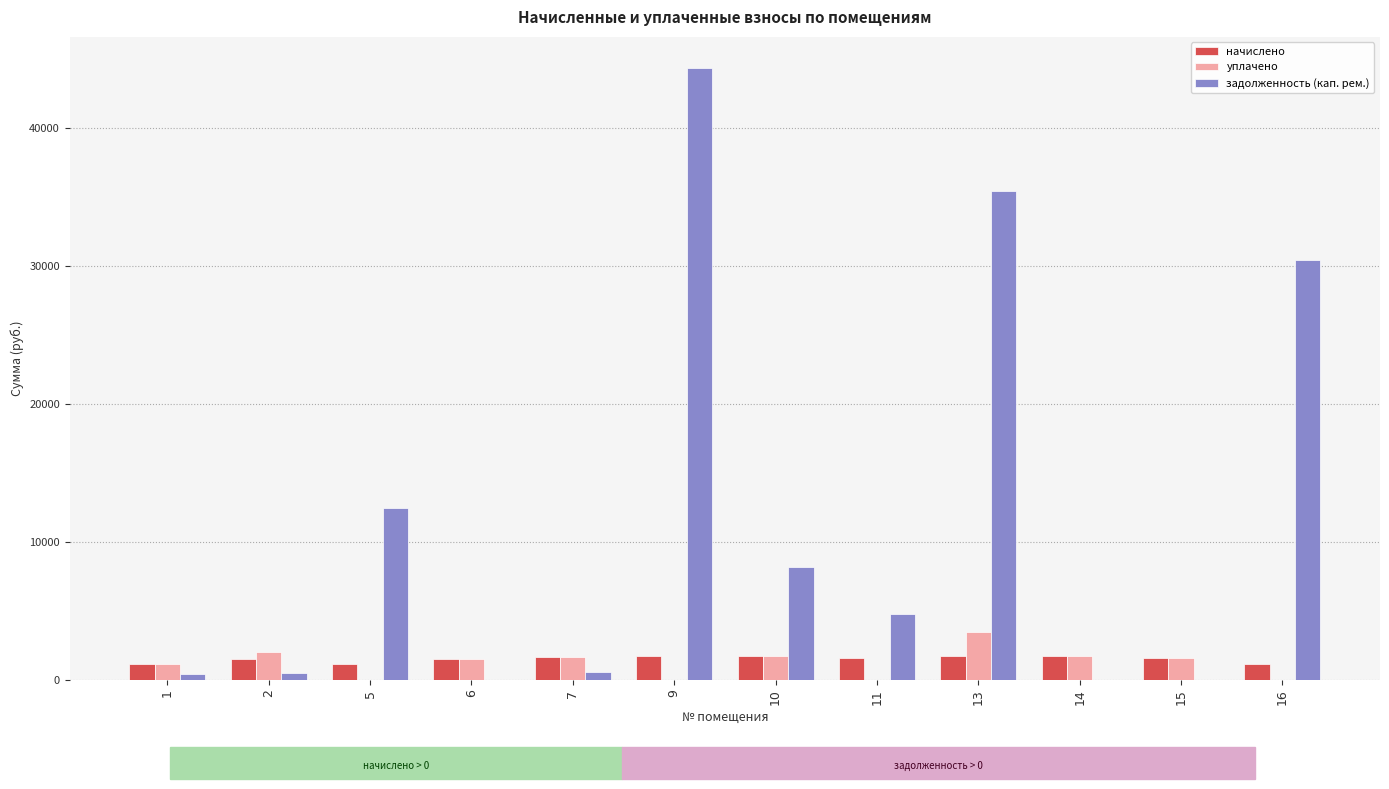

How many data points does each series have?

12